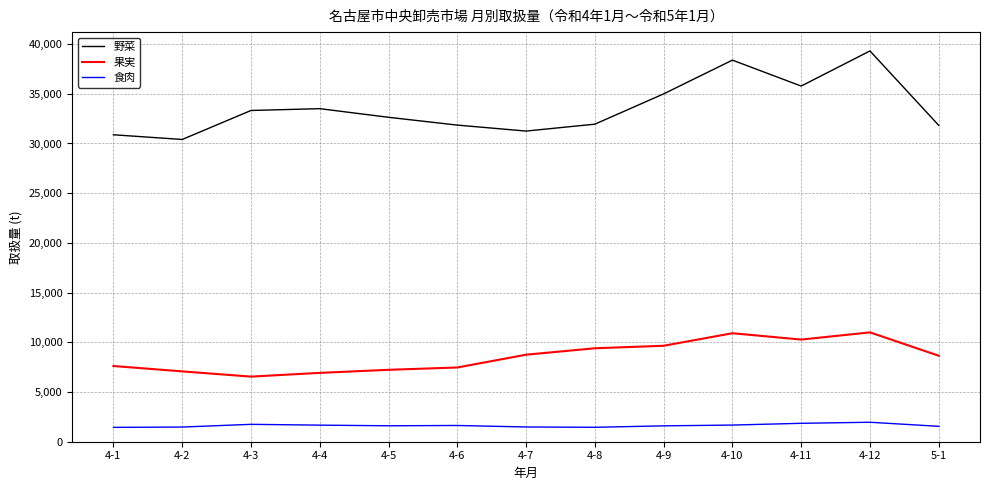

Is the value of 食肉 at 4-6 greater than the value of 野菜 at 4-12?

No